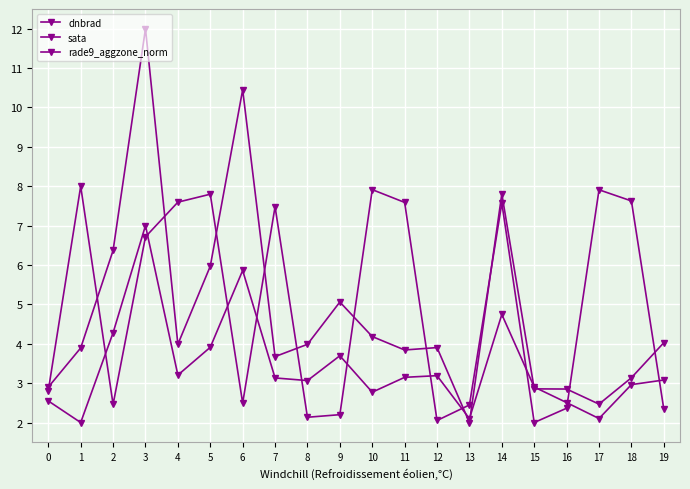

Reading left to right, transcribe all the data shown in this chart.

dnbrad: 0=2.9	1=3.9	2=6.4	3=12.0	4=4.0	5=6.0	6=10.4	7=3.7	8=4.0	9=5.1	10=4.2	11=3.8	12=3.9	13=2.0	14=7.8	15=2.9	16=2.9	17=2.5	18=3.1	19=4.0
sata: 0=2.8	1=8.0	2=2.5	3=6.7	4=7.6	5=7.8	6=2.5	7=7.5	8=2.1	9=2.2	10=7.9	11=7.6	12=2.1	13=2.4	14=7.6	15=2.0	16=2.4	17=7.9	18=7.6	19=2.3
rade9_aggzone_norm: 0=2.5	1=2.0	2=4.3	3=7.0	4=3.2	5=3.9	6=5.9	7=3.1	8=3.1	9=3.7	10=2.8	11=3.1	12=3.2	13=2.1	14=4.7	15=2.9	16=2.5	17=2.1	18=3.0	19=3.1